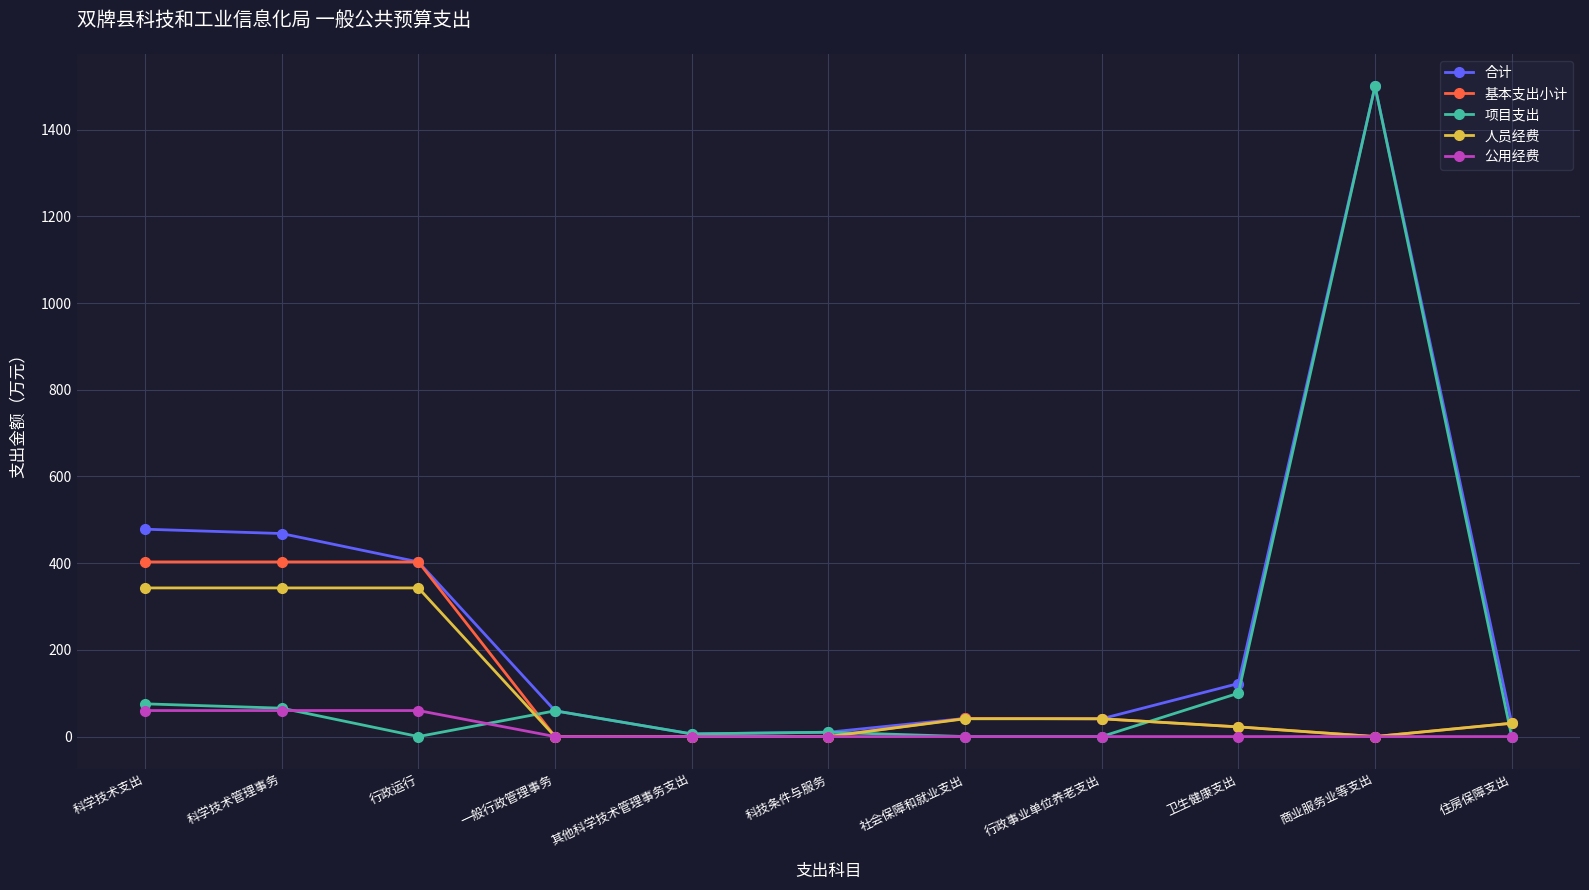

What is the label of the 8th point from the left?

行政事业单位养老支出